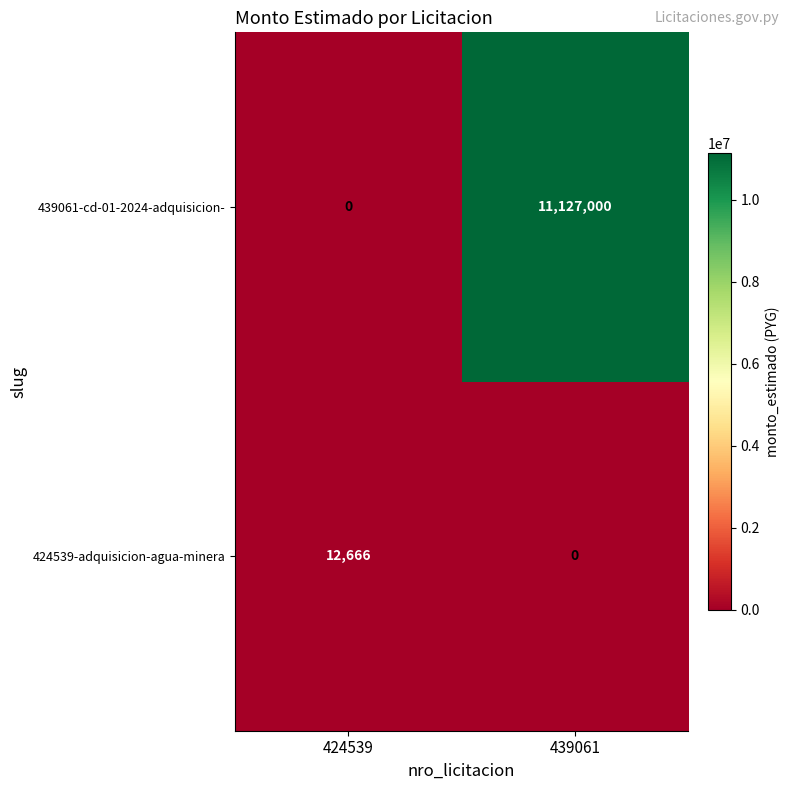

At 424539, list the series in order from largest to smallest.

424539-adquisicion-agua-minera, 439061-cd-01-2024-adquisicion-